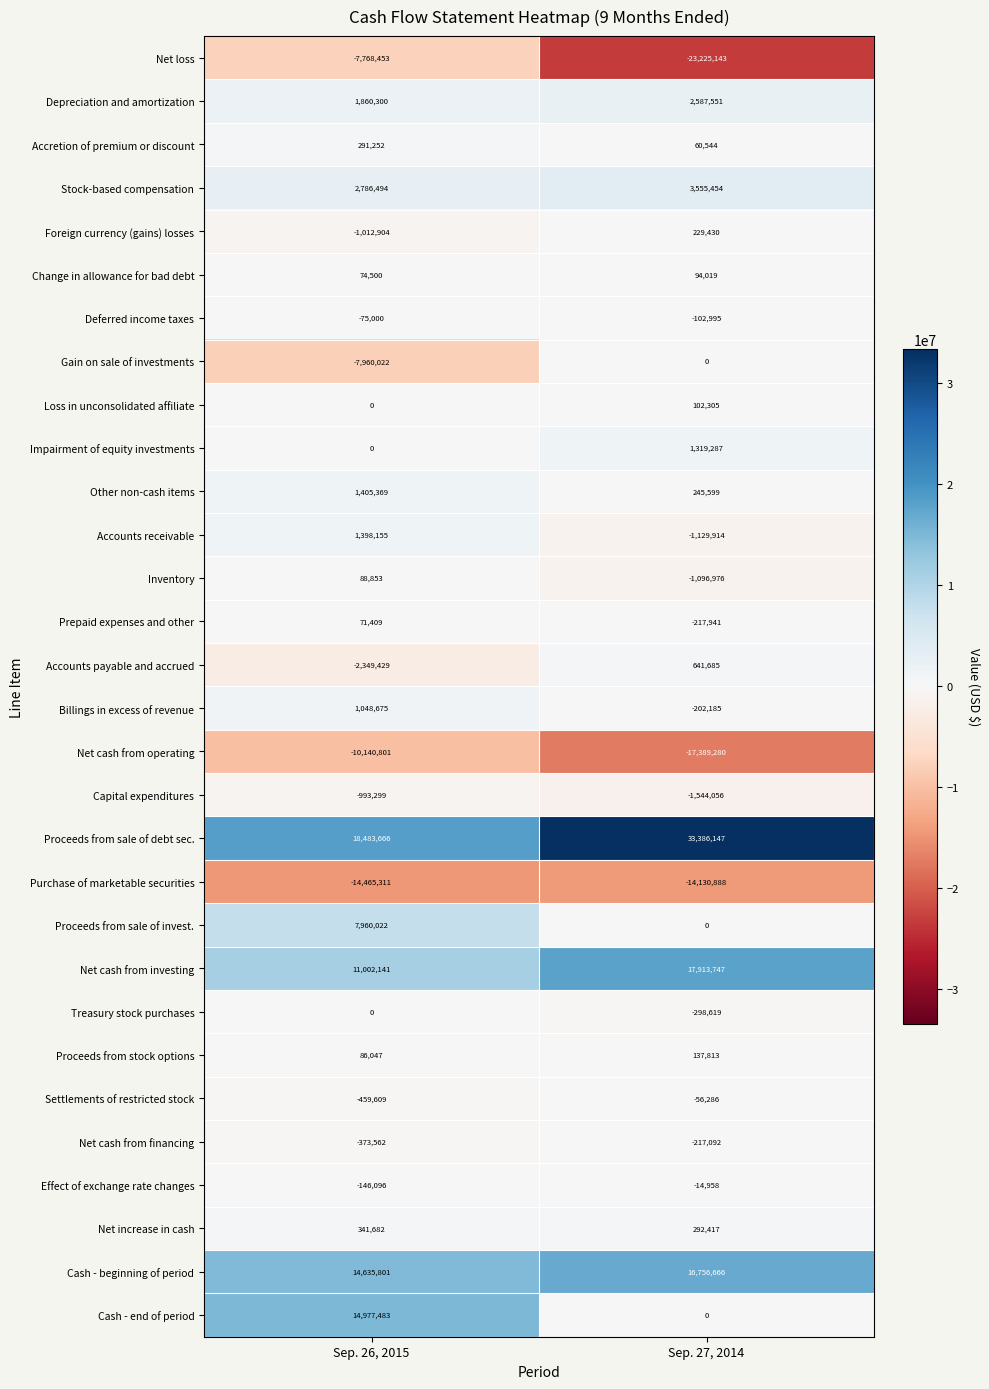

Count the number of categories in the chart.

2